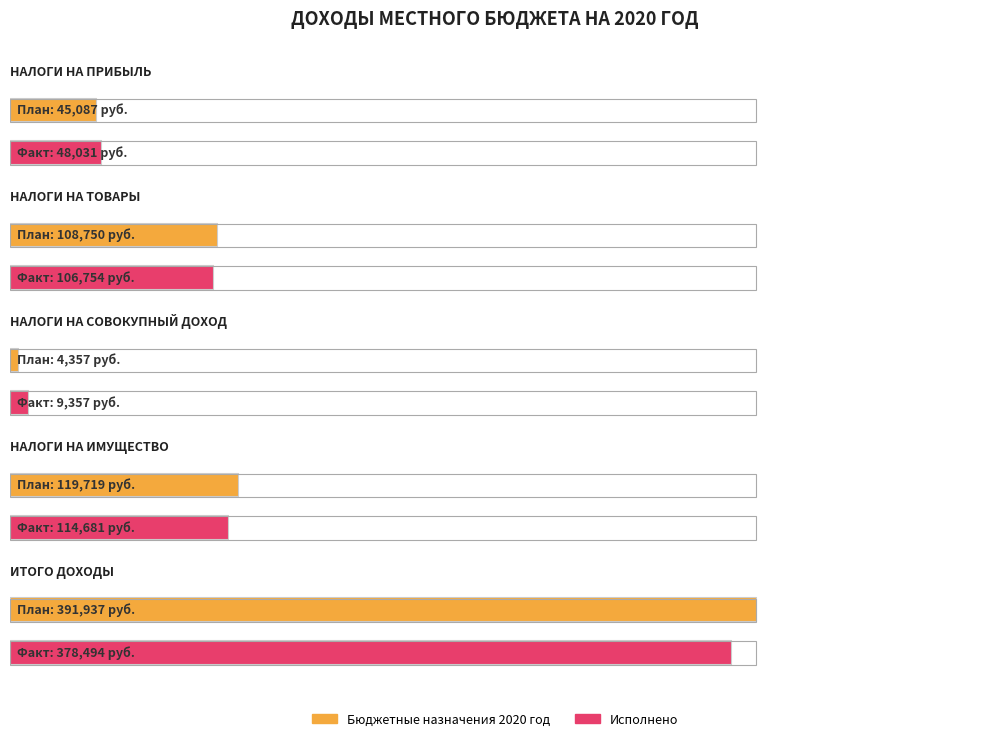

What is the maximum value shown in the chart?

391937.2